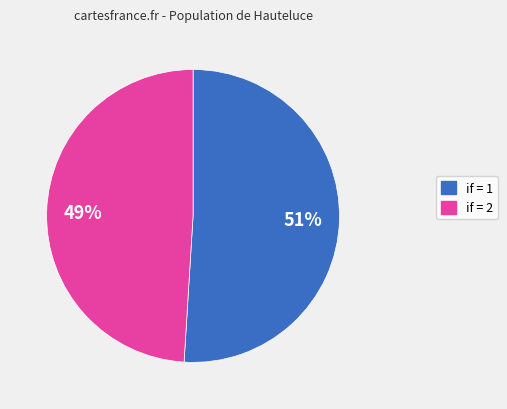

To the nearest percent, what is the average slice percentage?

50%